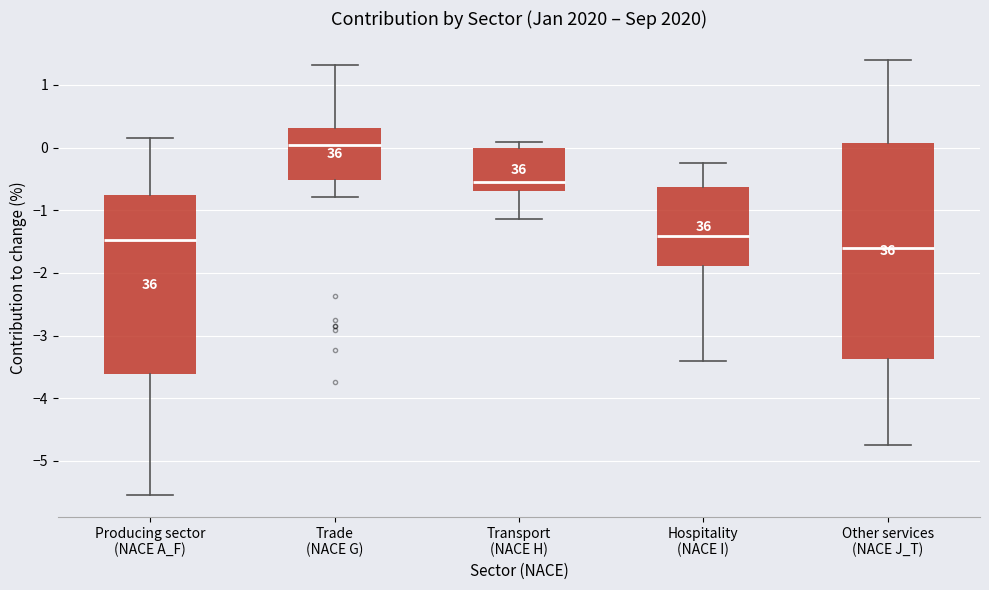

Reading left to right, read every box against the y-axis: the position of its median line, the range the box covers, and the ends of its whiskers. The values are not printed on the chart, so give them approximately, as read against the axis.

Producing sector (NACE A_F): median -1.5, box -3.6 to -0.8, whiskers -5.5 to 0.2
Trade (NACE G): median 0.0, box -0.5 to 0.3, whiskers -0.8 to 1.3
Transport (NACE H): median -0.6, box -0.7 to 0.0, whiskers -1.1 to 0.1
Hospitality (NACE I): median -1.4, box -1.9 to -0.6, whiskers -3.4 to -0.2
Other services (NACE J_T): median -1.6, box -3.4 to 0.1, whiskers -4.7 to 1.4